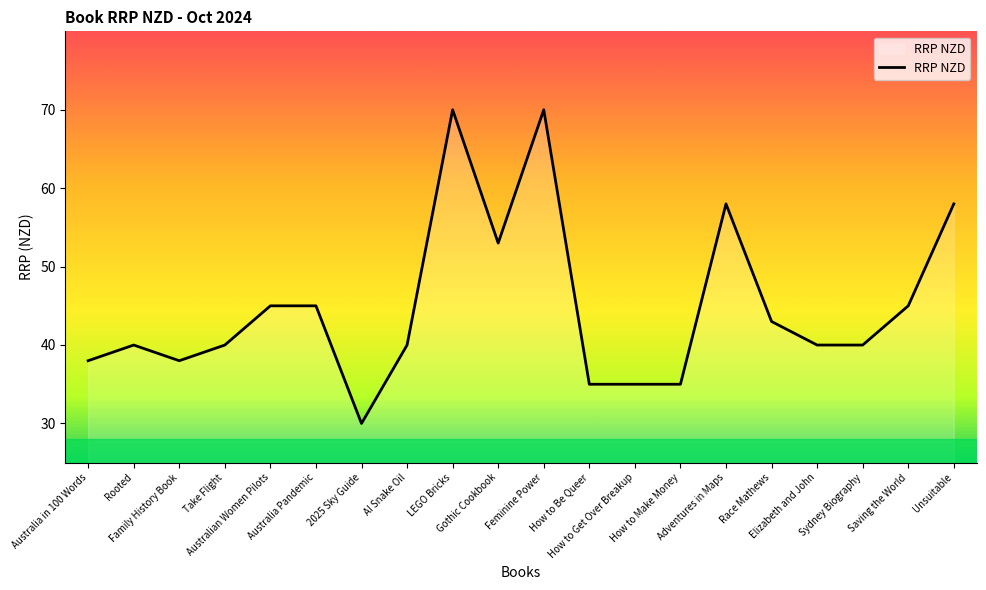

What is the difference between the maximum and minimum values?

40.0